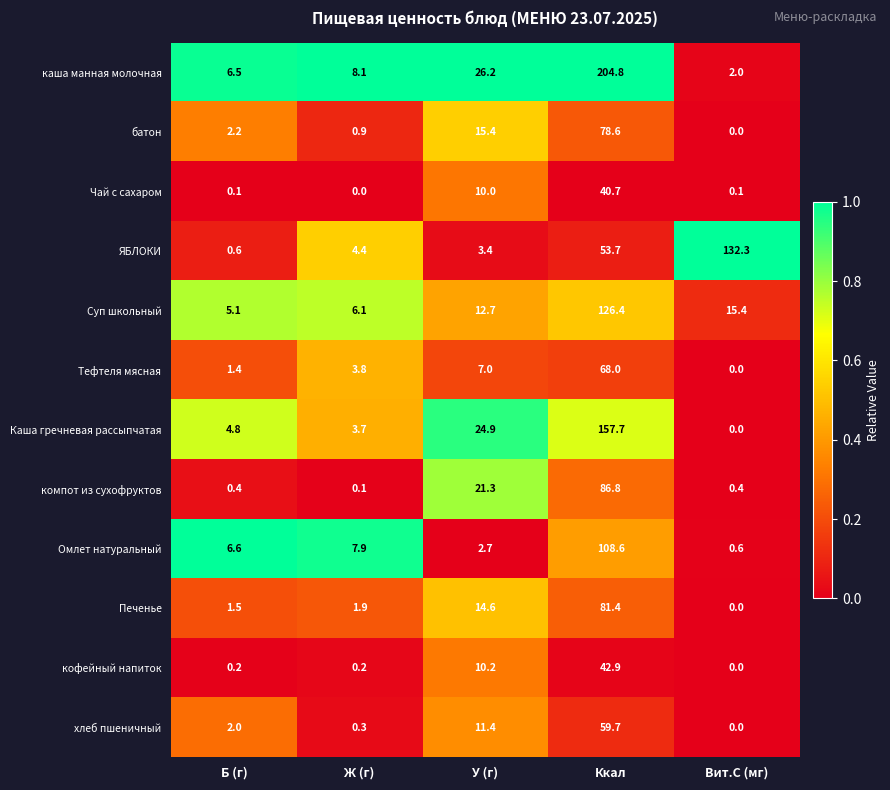

Which series has the widest spread of values?

каша манная молочная